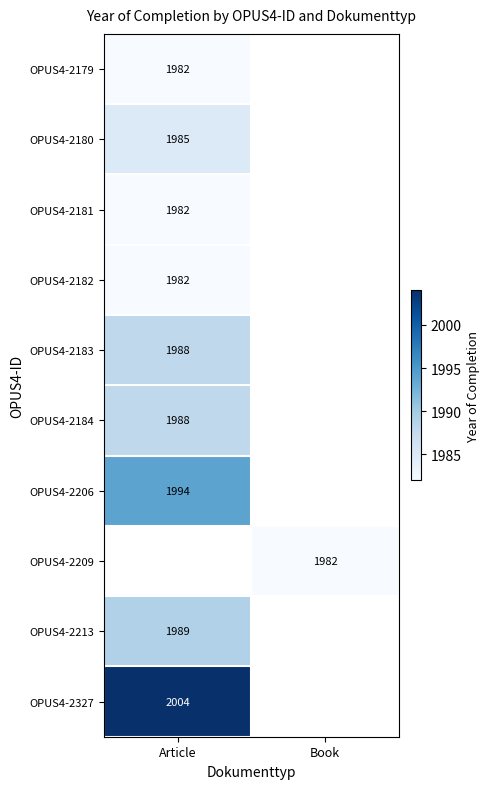

The OPUS4-2213 series shows 2774.8 at Article. True or false?

False